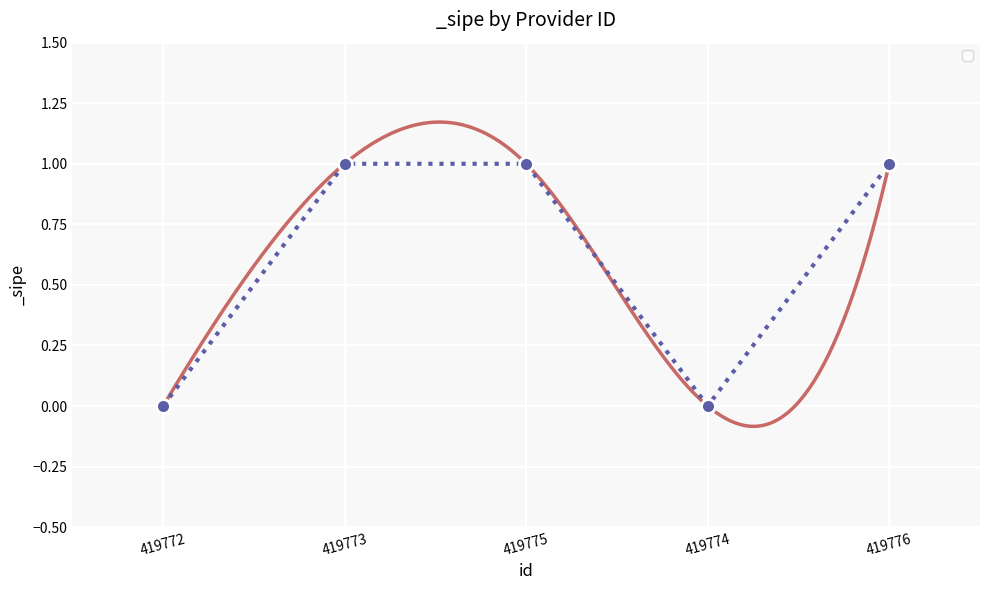

Rank the categories by value from highest to lowest.

419773, 419775, 419776, 419772, 419774